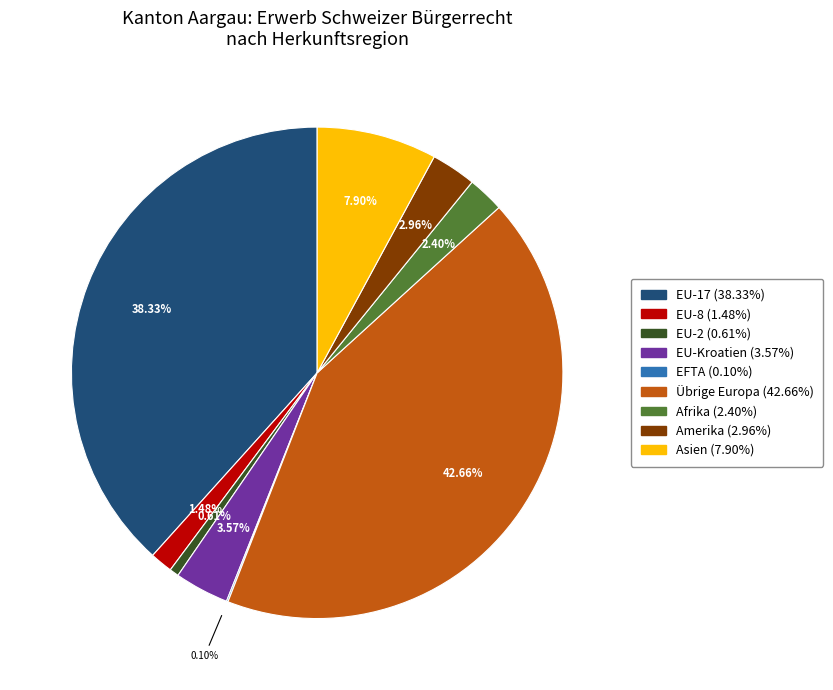

Is there a majority slice in this chart?

No